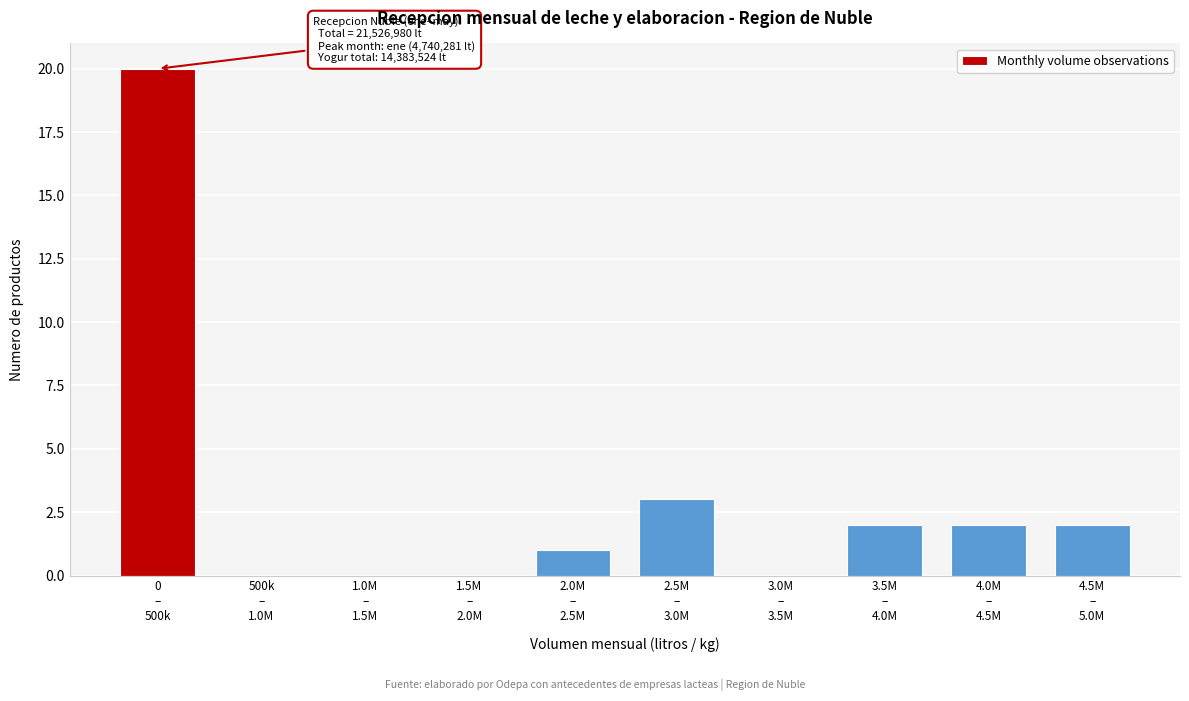

What is the sum of all values?

30